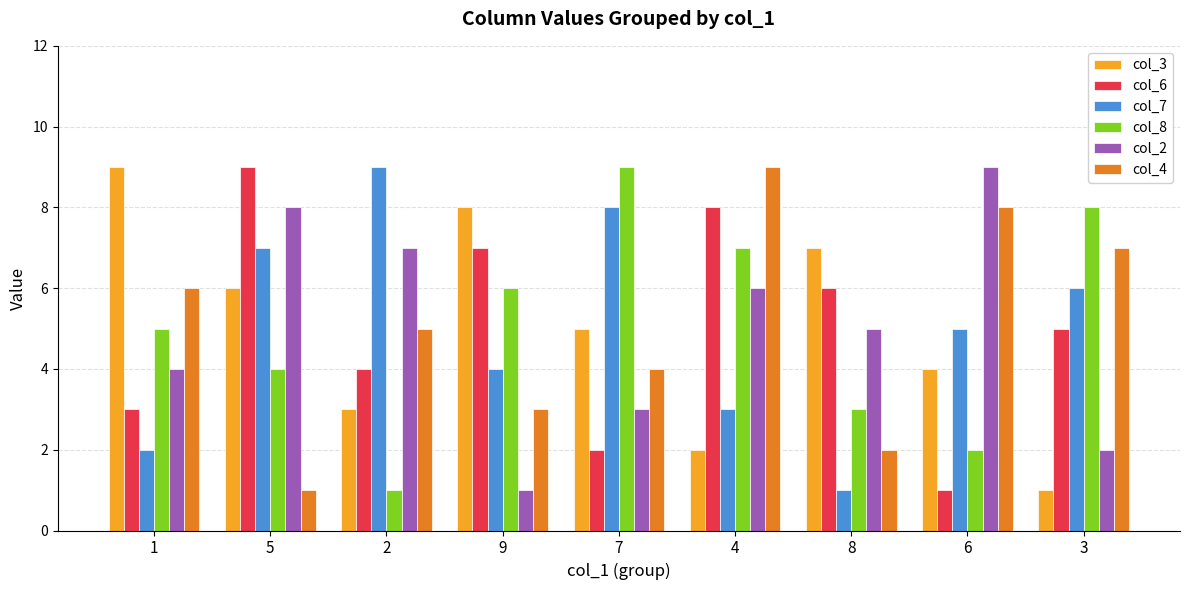

The col_7 series shows 5 at 6. True or false?

True